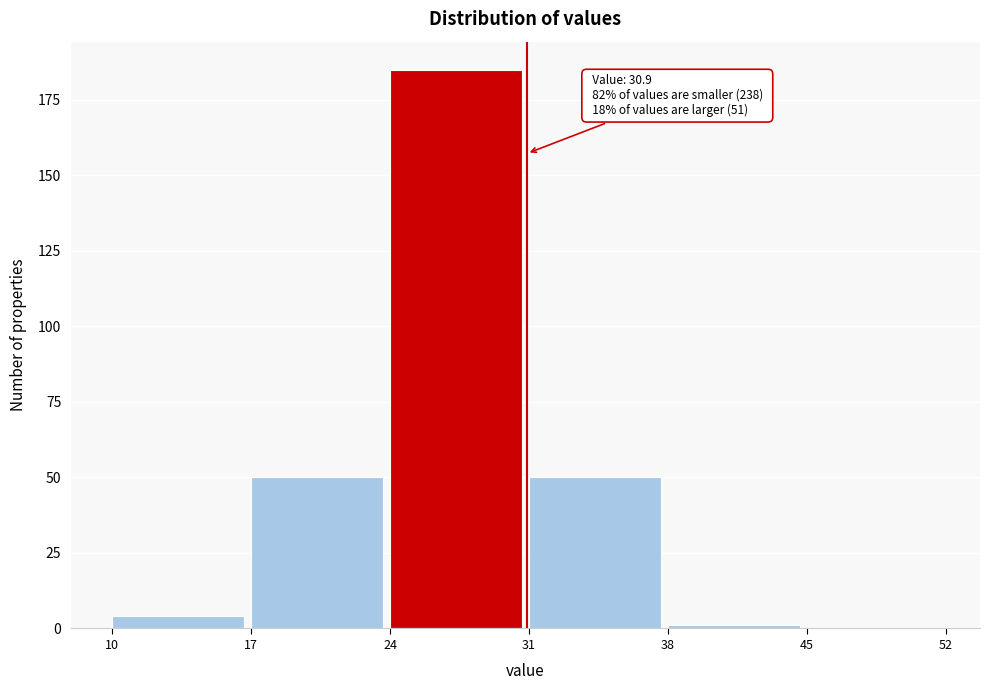

Which range on the x-axis has the tallest bar?

24 to 31